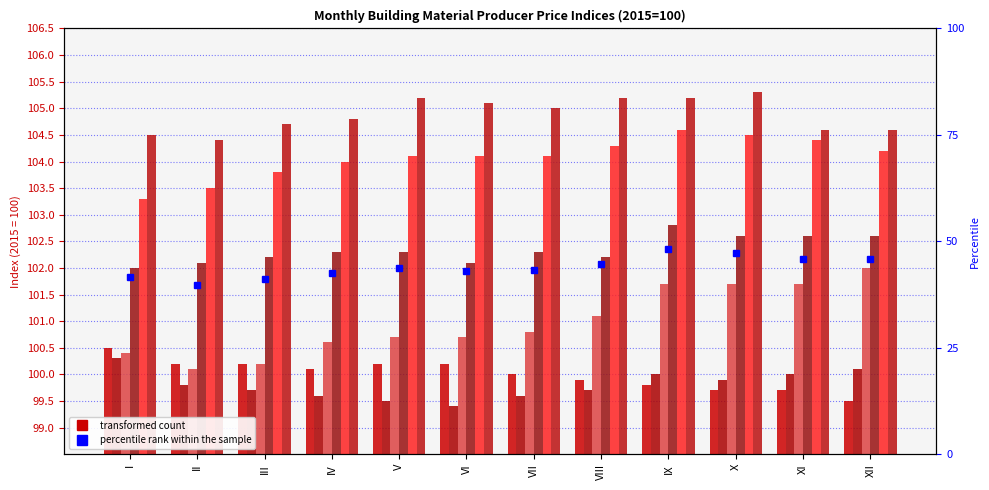

Is it true that the value at VII is 43.3?

True